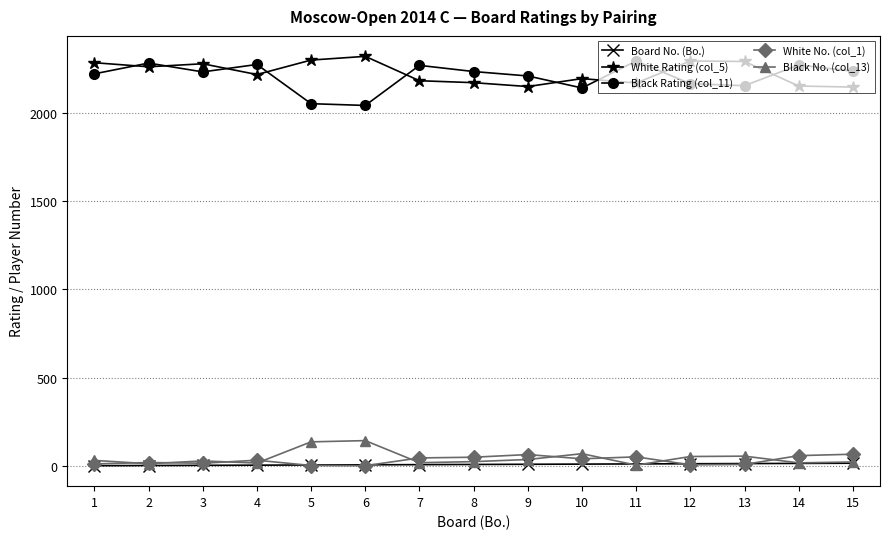

True or false: White Rating (col_5) and Board No. (Bo.) intersect in this chart.

False